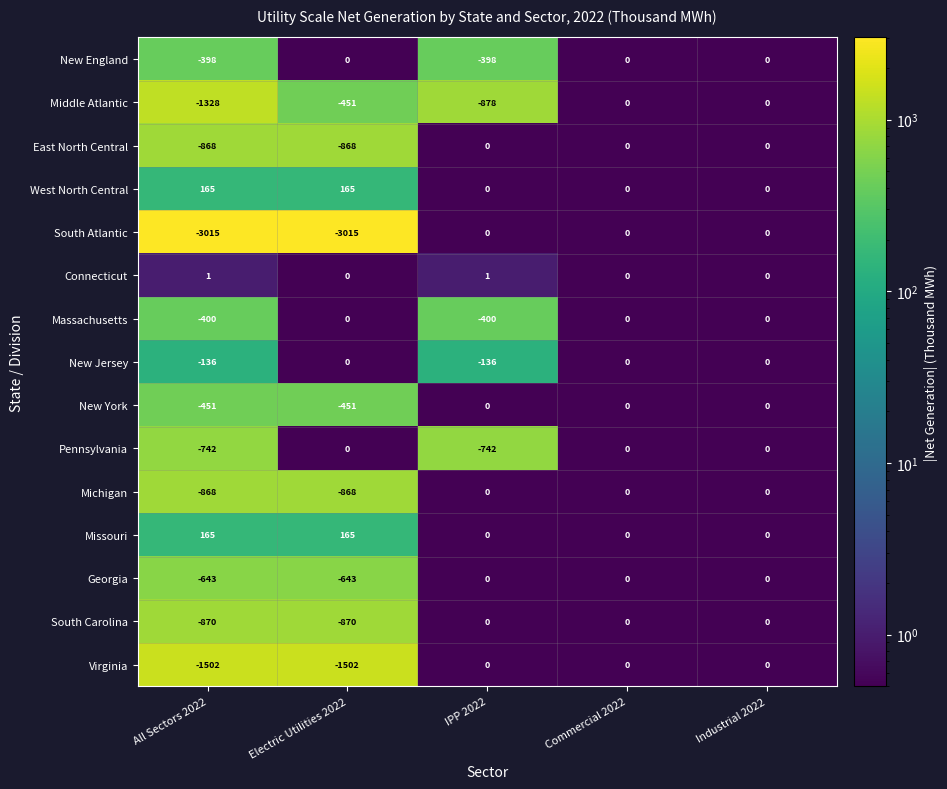

What is the sum of all Pennsylvania values?

-1484